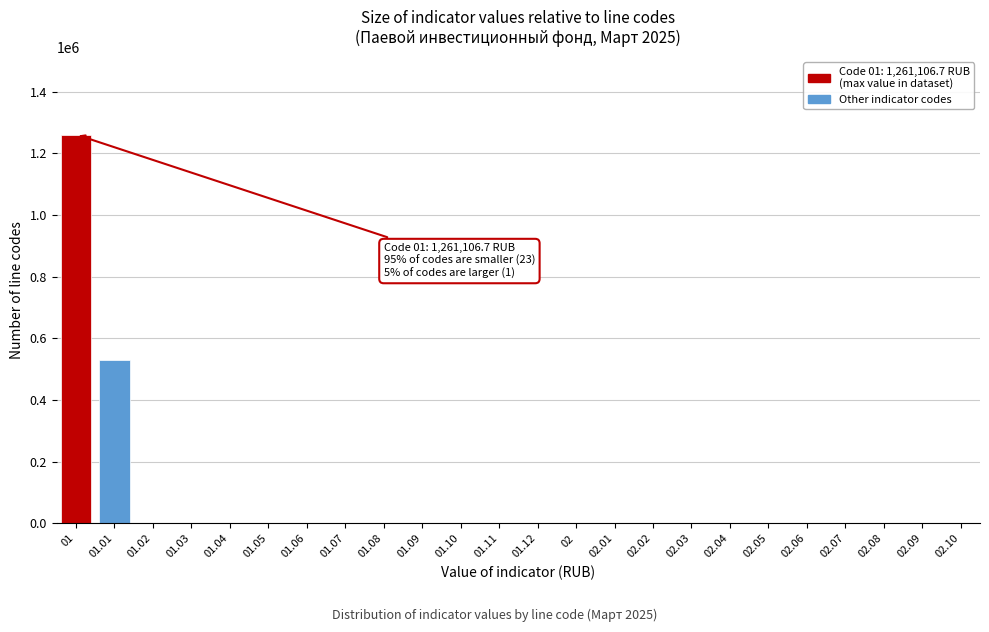

Reading left to right, transcribe all the data shown in this chart.

01=1261106.7	01.01=531278.9	01.02=0.0	01.03=0.0	01.04=0.0	01.05=0.0	01.06=0.0	01.07=0.0	01.08=0.0	01.09=0.0	01.10=0.0	01.11=0.0	01.12=0.0	02=0.0	02.01=0.0	02.02=0.0	02.03=0.0	02.04=0.0	02.05=0.0	02.06=0.0	02.07=0.0	02.08=0.0	02.09=0.0	02.10=0.0